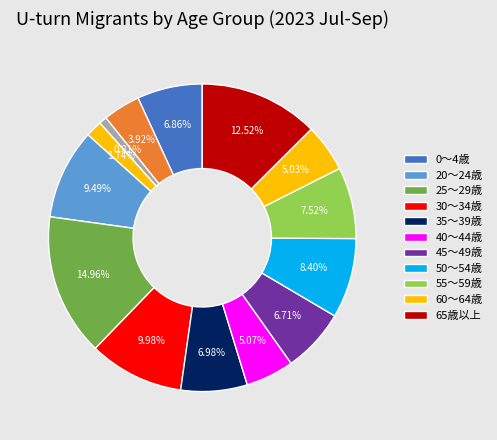

How many slices are in this pie chart?

14